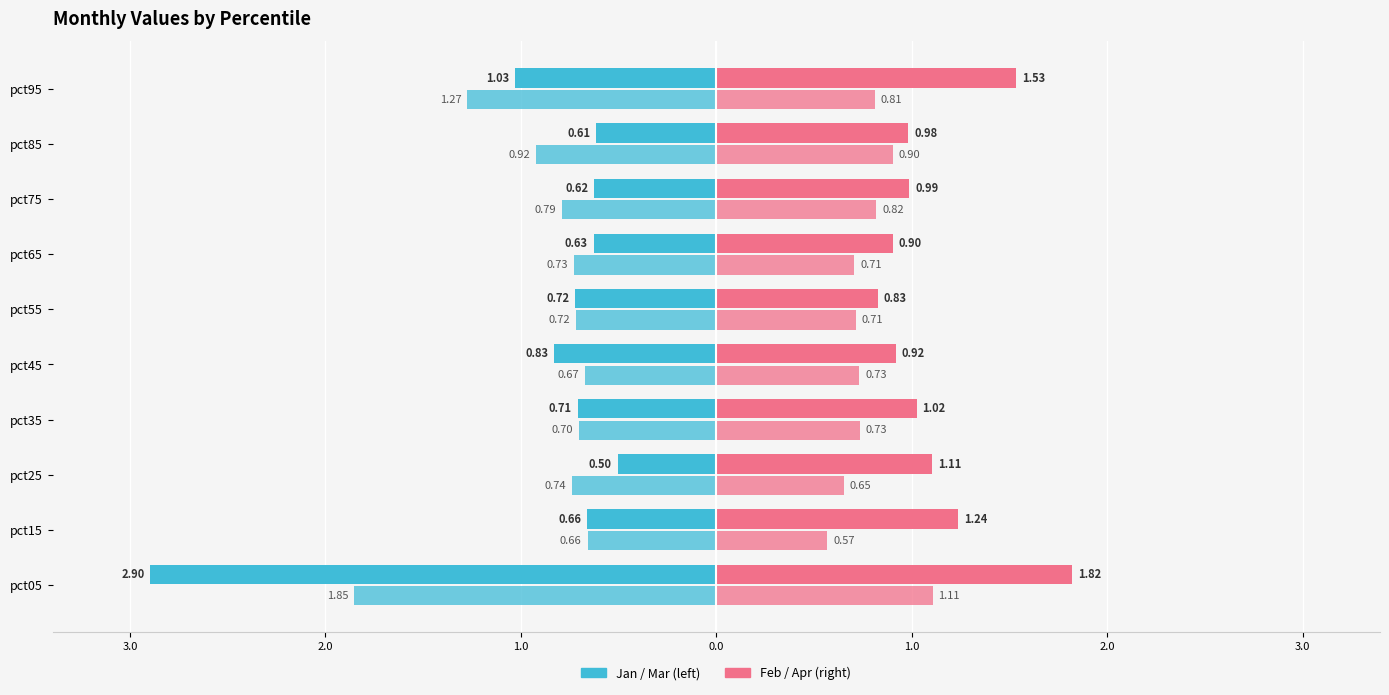

Reading left to right, what are all the values shown in this chart?

Jan: -2.9	-0.7	-0.5	-0.7	-0.8	-0.7	-0.6	-0.6	-0.6	-1.0
Feb: 1.8	1.2	1.1	1.0	0.9	0.8	0.9	1.0	1.0	1.5
Mar: -1.9	-0.7	-0.7	-0.7	-0.7	-0.7	-0.7	-0.8	-0.9	-1.3
Apr: 1.1	0.6	0.7	0.7	0.7	0.7	0.7	0.8	0.9	0.8